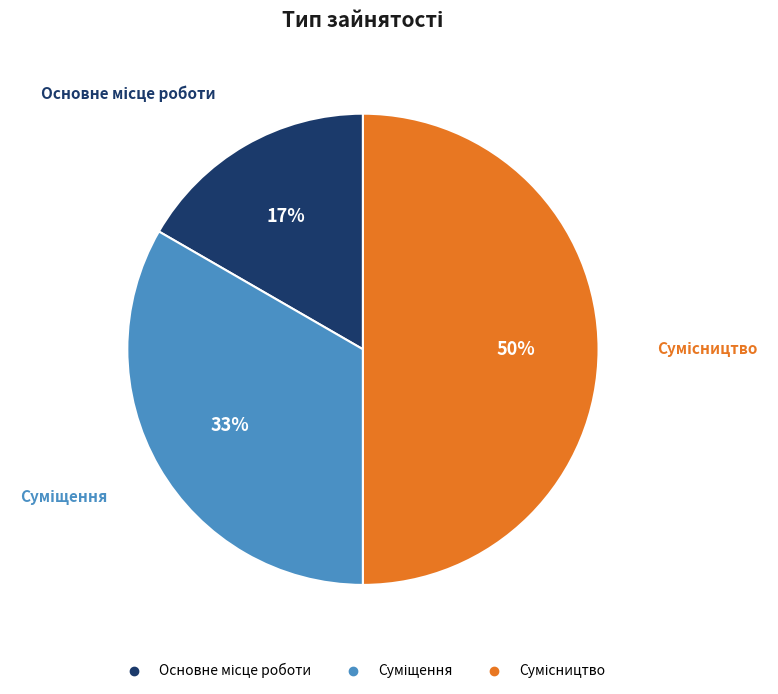

Count the number of slices in the pie.

3